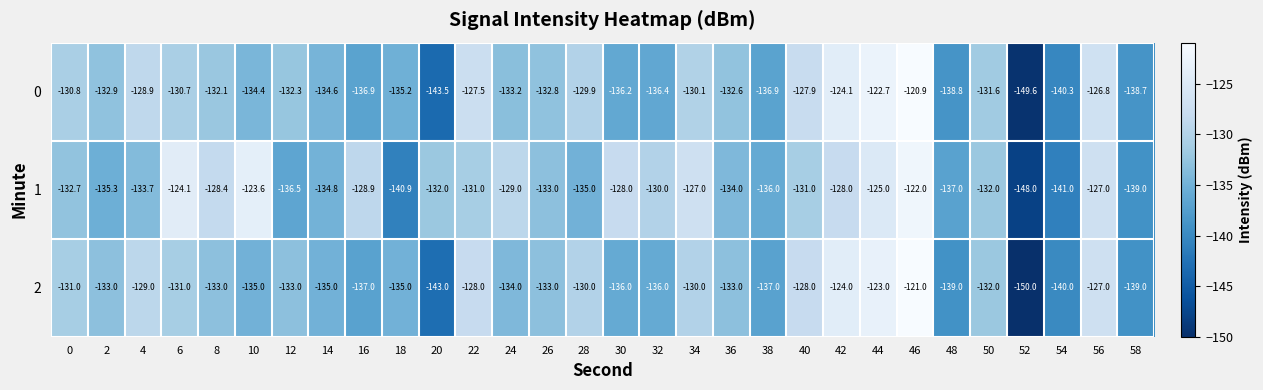

What is the minimum value shown in the chart?

-150.0